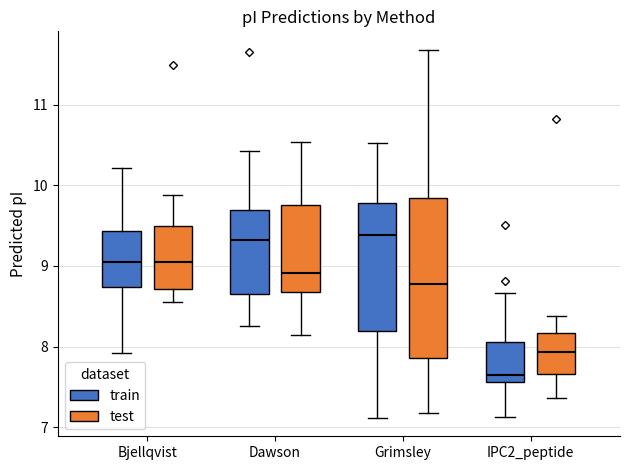

Reading left to right, transcribe this box plot: for each box, give where its median line is, the range the box spans, and where its two whiskers end, as read against the y-axis. The values are not printed on the chart, so give them approximately, as read against the axis.

Bjellqvist (train): median 9.0, box 8.7 to 9.4, whiskers 7.9 to 10.2
Bjellqvist (test): median 9.1, box 8.7 to 9.5, whiskers 8.6 to 9.9
Dawson (train): median 9.3, box 8.6 to 9.7, whiskers 8.3 to 10.4
Dawson (test): median 8.9, box 8.7 to 9.8, whiskers 8.1 to 10.5
Grimsley (train): median 9.4, box 8.2 to 9.8, whiskers 7.1 to 10.5
Grimsley (test): median 8.8, box 7.9 to 9.8, whiskers 7.2 to 11.7
IPC2_peptide (train): median 7.6 (just above the box's lower edge), box 7.6 to 8.1, whiskers 7.1 to 8.7
IPC2_peptide (test): median 7.9, box 7.7 to 8.2, whiskers 7.4 to 8.4